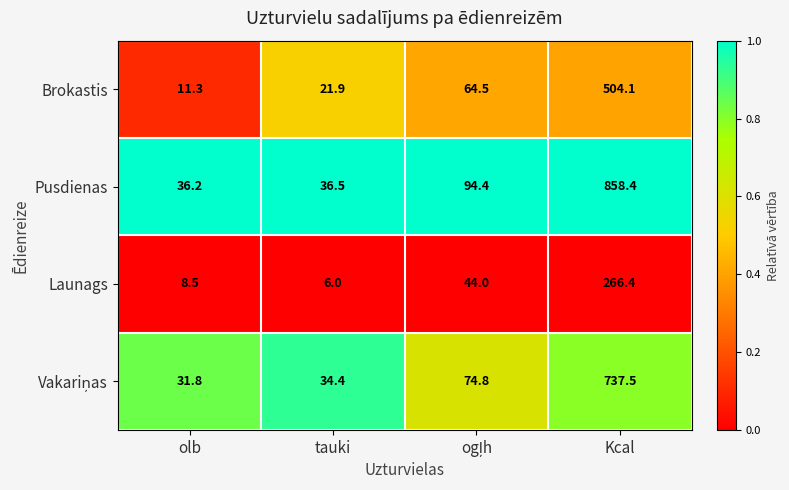

What is the highest value of the Pusdienas series?

858.4